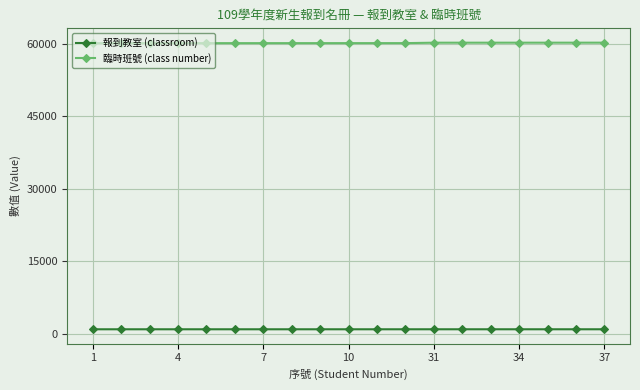

True or false: 報到教室 (classroom) and 臨時班號 (class number) intersect in this chart.

False